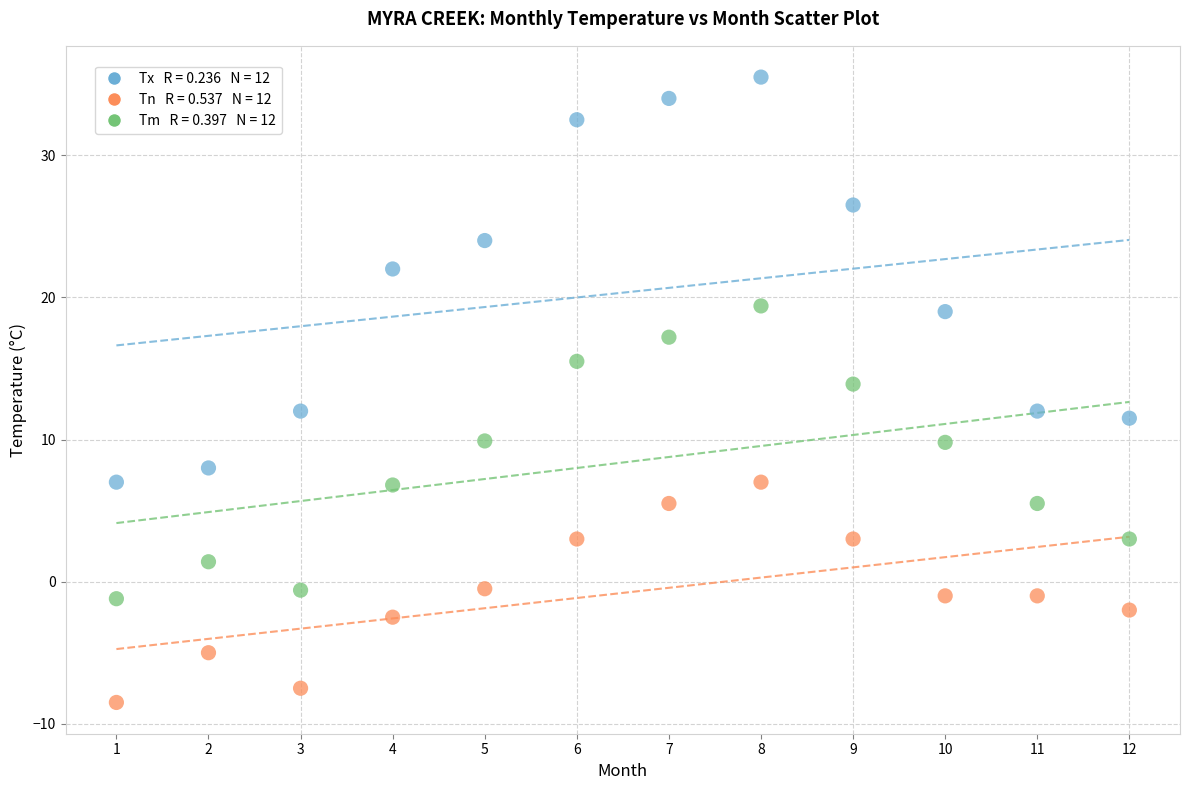

Across all data points, what is the range of Y values (max minus min)?

44.0